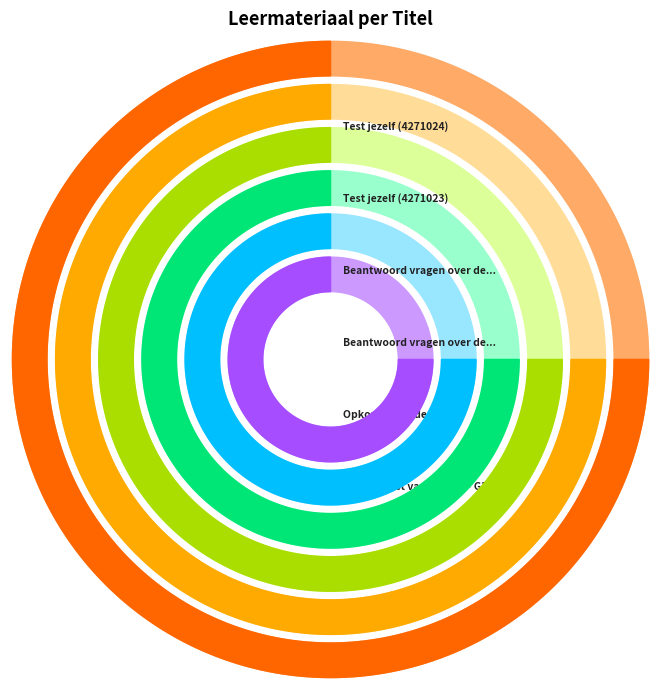

What is the ratio of the value at Opkomst van de NSB to the value at Beantwoord vragen over de NSB (4271022)?

1.0